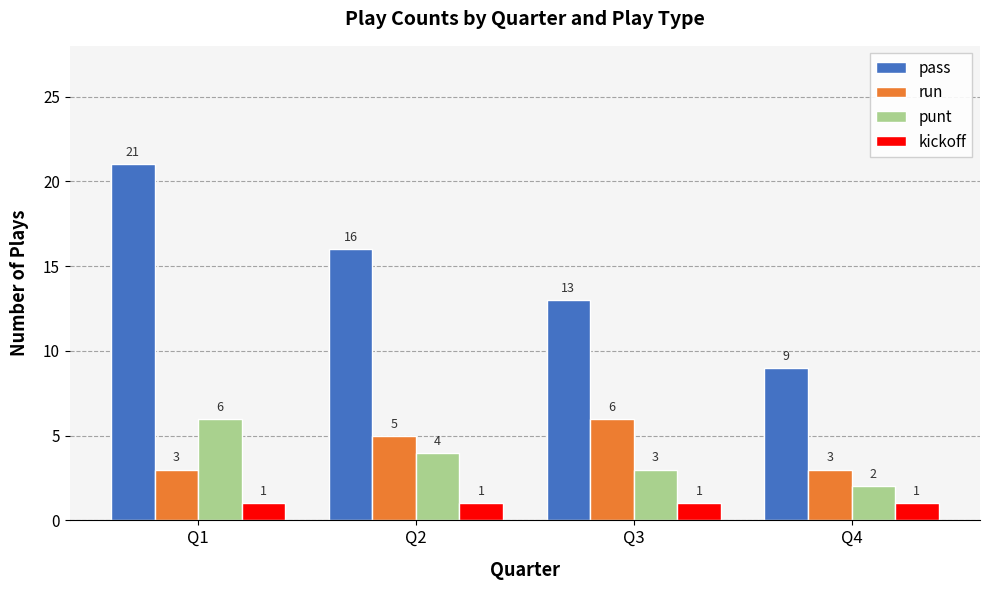

How many bars are there in total?

16